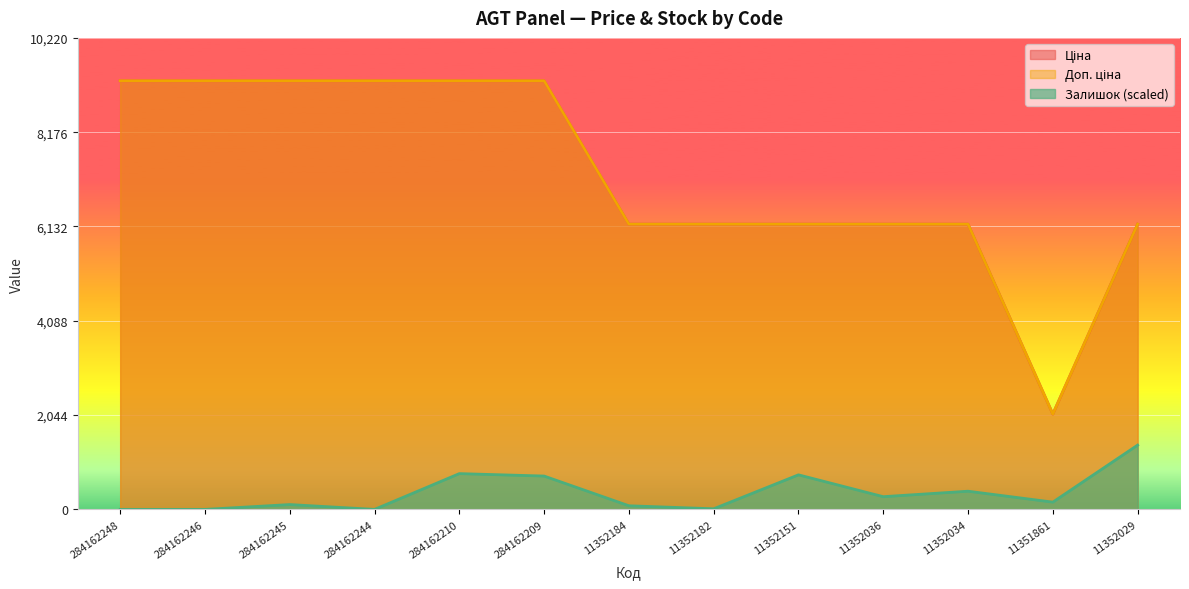

What is the label of the 8th point from the right?

284162209